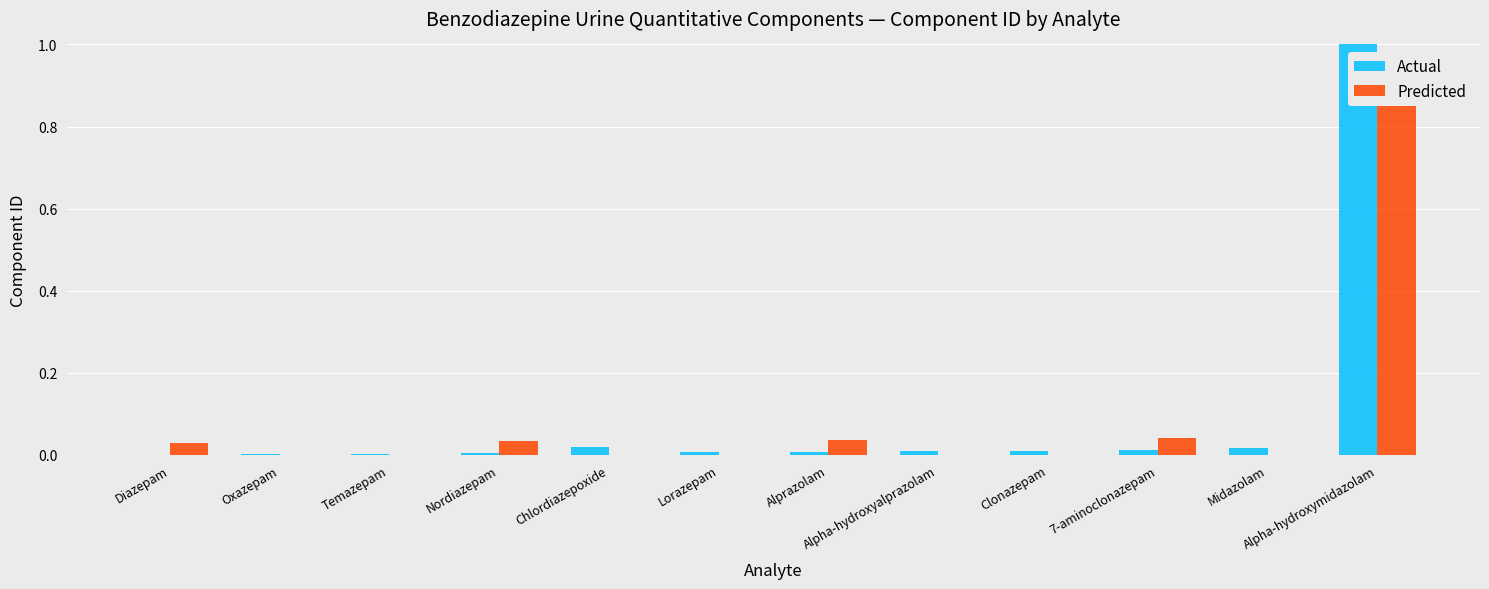

Rank the categories by Predicted value from lowest to highest.

Oxazepam, Temazepam, Chlordiazepoxide, Lorazepam, Alpha-hydroxyalprazolam, Clonazepam, Midazolam, Diazepam, Nordiazepam, Alprazolam, 7-aminoclonazepam, Alpha-hydroxymidazolam